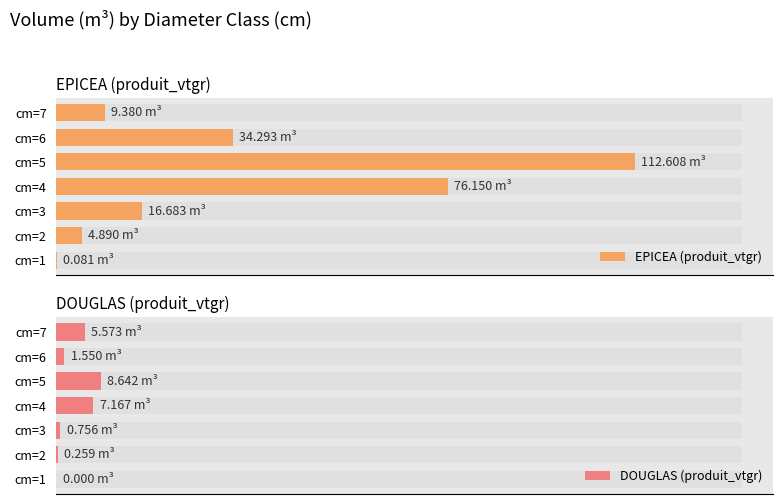

Which series has the largest total across all categories?

EPICEA (produit_vtgr)